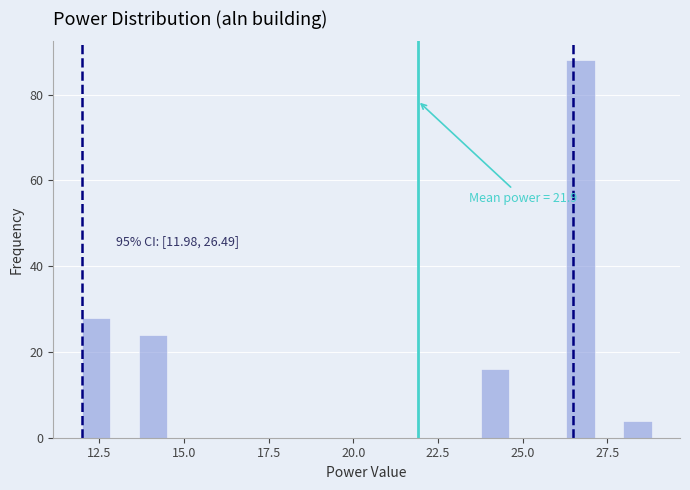

Around what value on the x-axis is the tallest bar? Give the approximate position of its centre, as read against the axis.

26.5